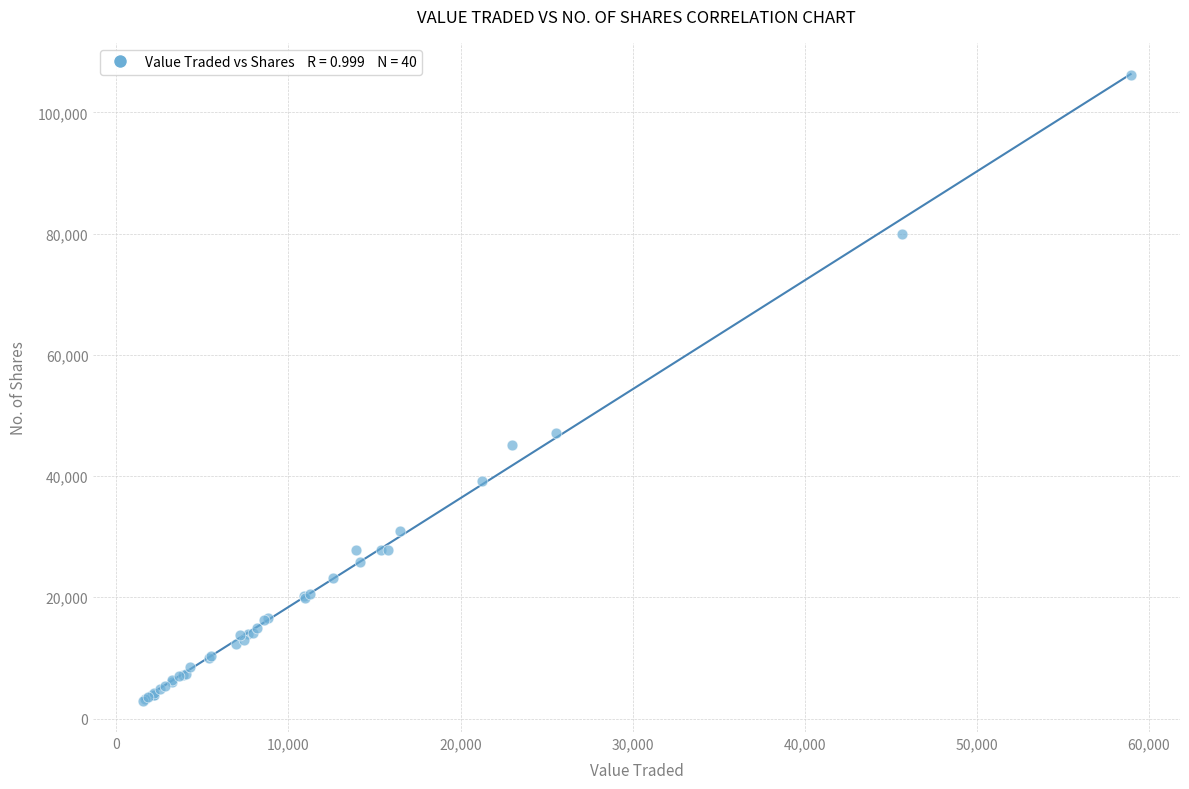

What Y value in the scatter plot is closest to 54529?

47049